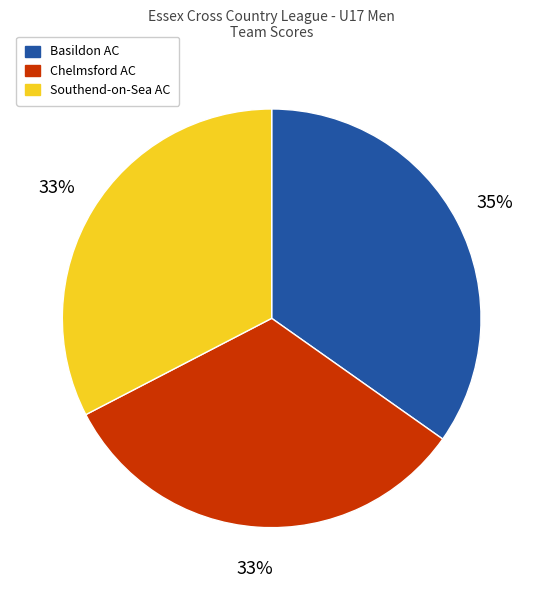

Is it true that Chelmsford AC is 47% of the pie?

False